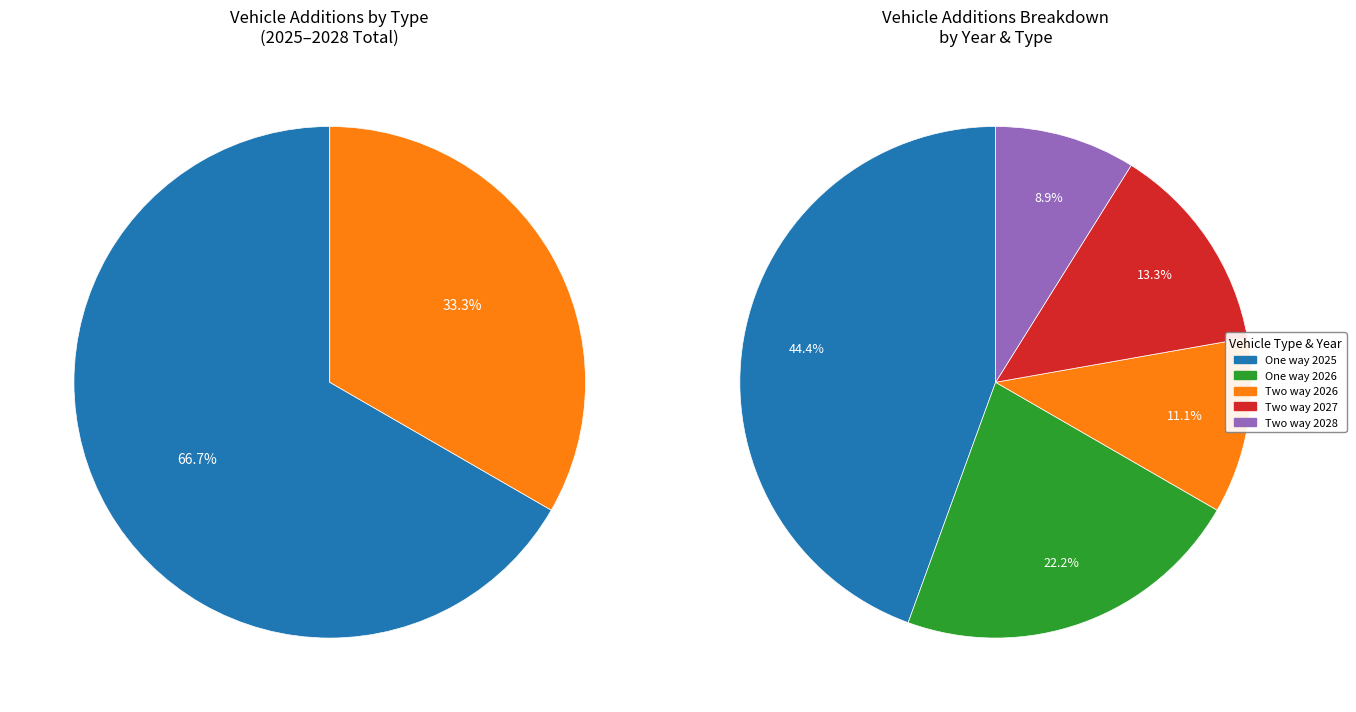

What percentage do 0 and 1 together represent?

100.0%